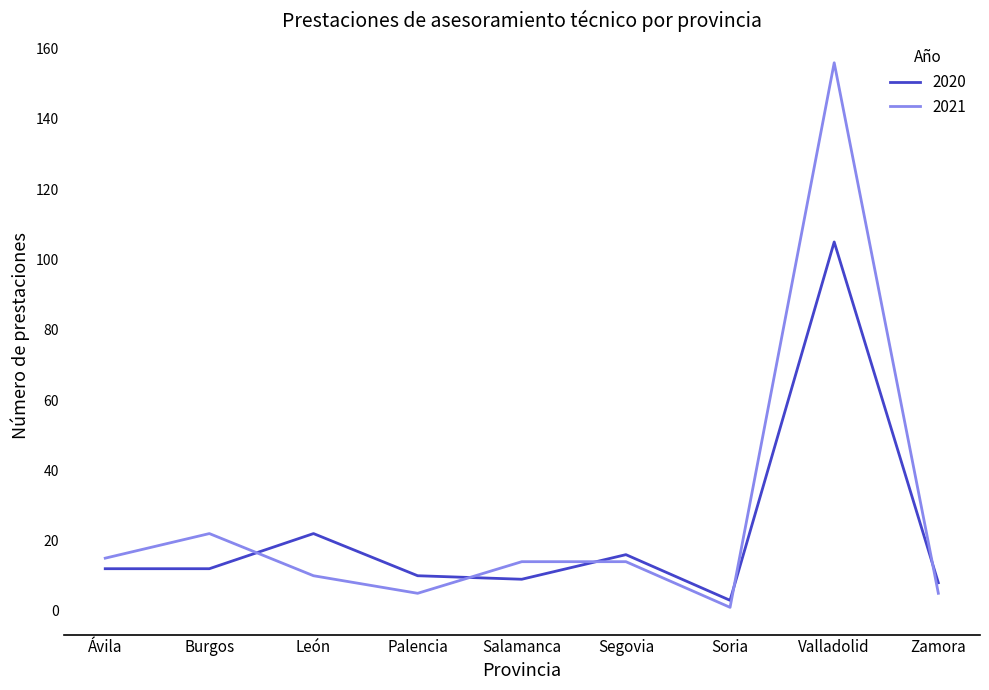

How many lines are shown in the chart?

2